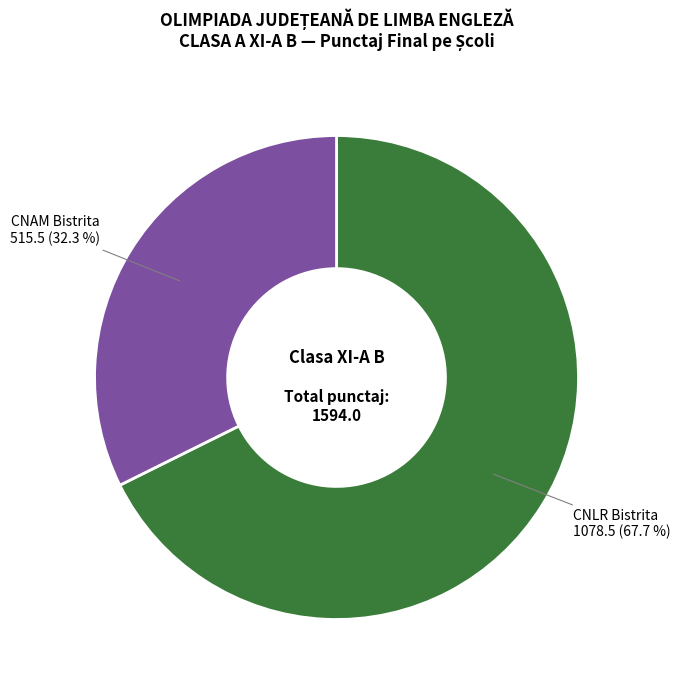

Which slice is the largest?

CNLR Bistrita